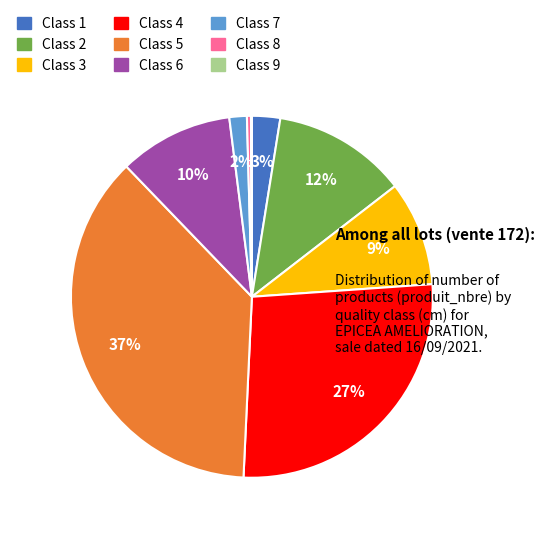

Between Class 5 and Class 3, which is larger?

Class 5